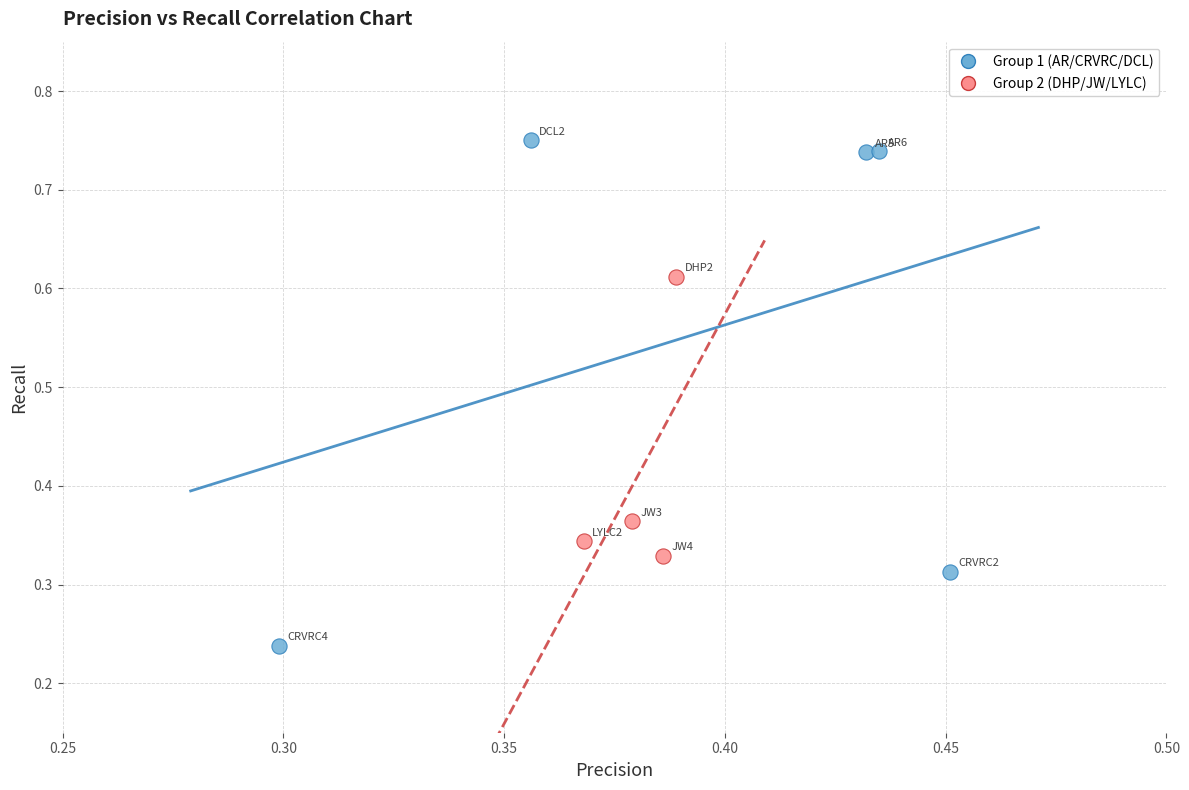

Which series reaches the maximum Y coordinate?

Group 1 (AR/CRVRC/DCL)